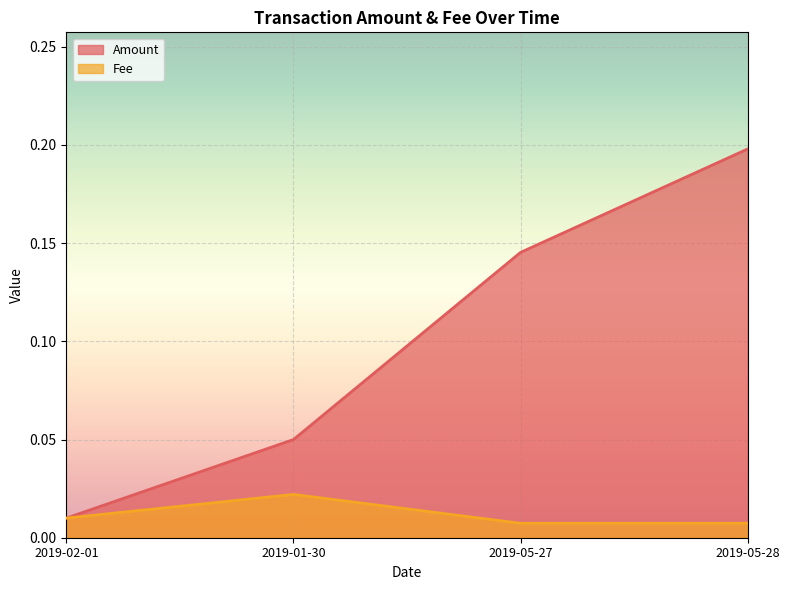

What is the sum of the Amount values at 2019-05-28 and 2019-01-30?

0.2